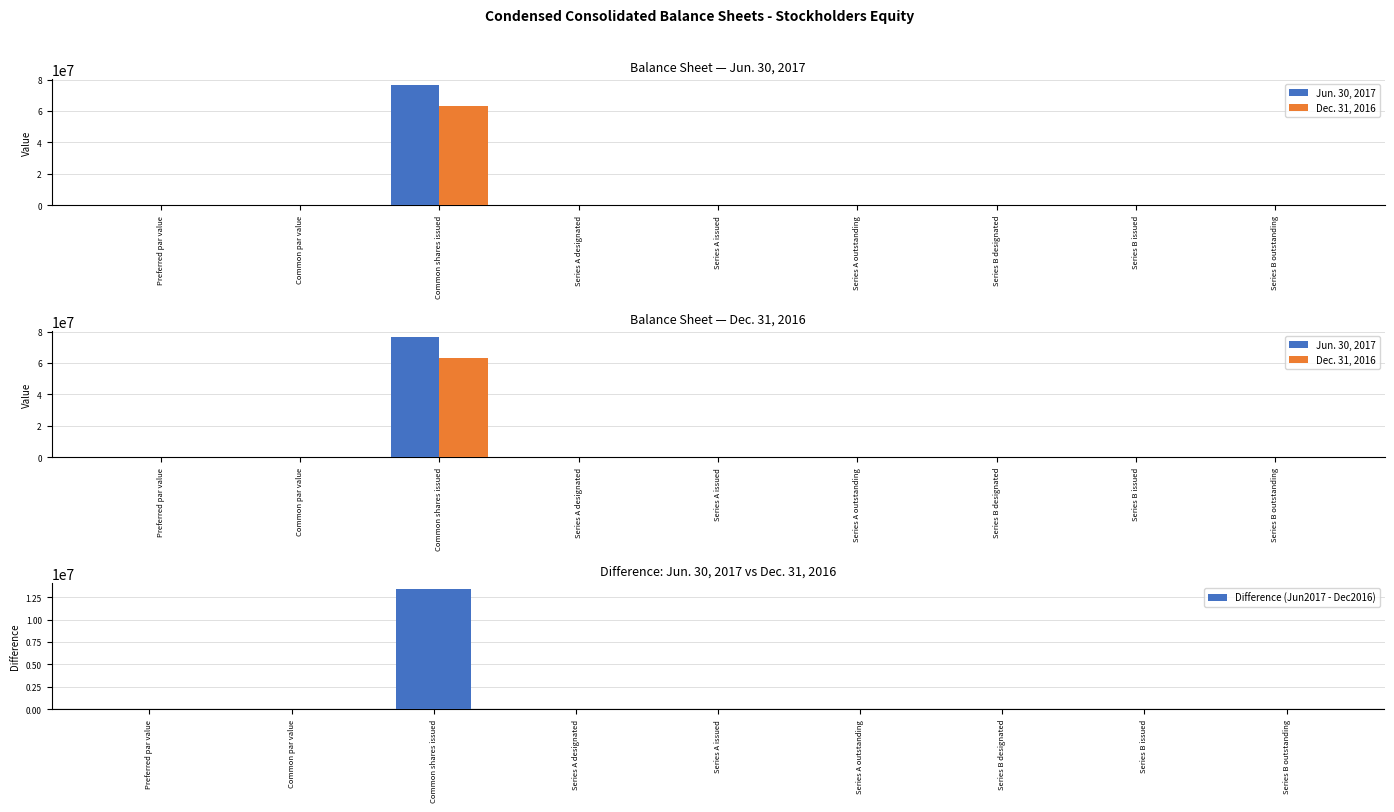

True or false: Dec. 31, 2016 has a value of 62974431.0 at Common shares issued.

True